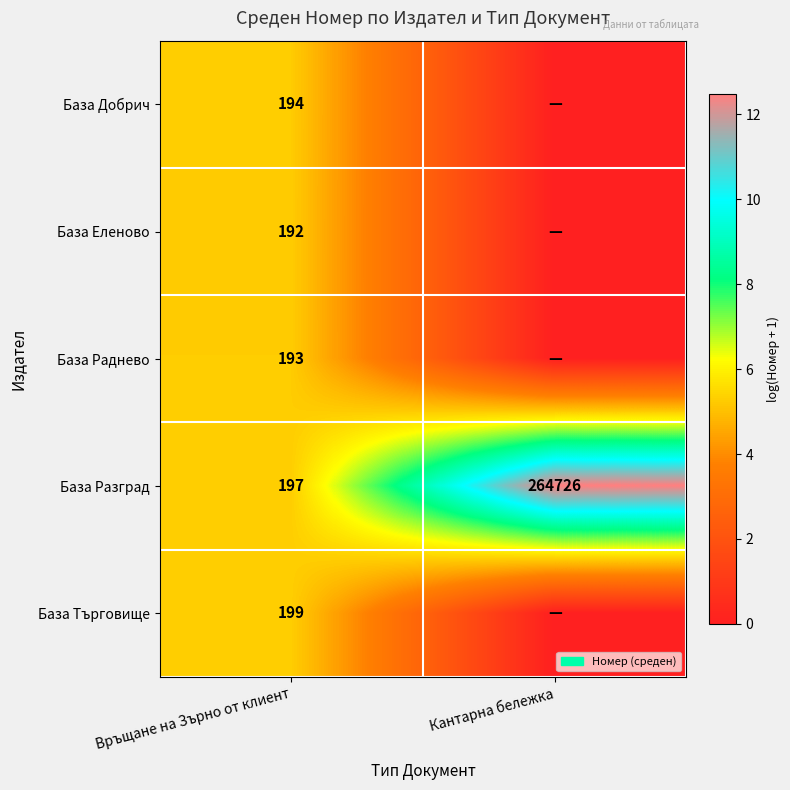

What is the difference between the highest and lowest values at Връщане на Зърно от клиент?

7